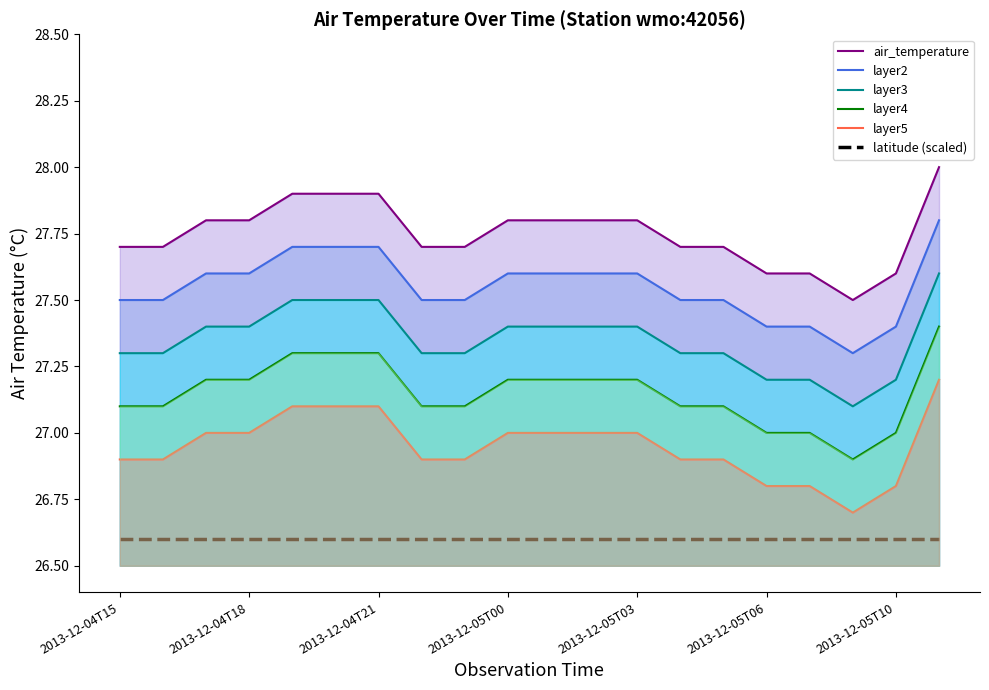

How many lines are shown in the chart?

6